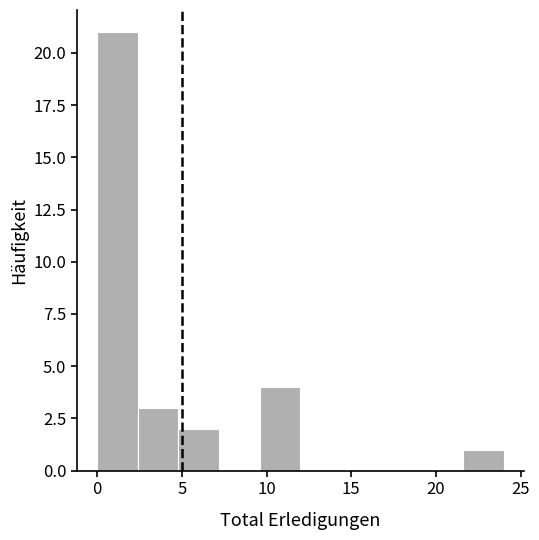

Over which range of the x-axis is the bar tallest?

0.0 to 2.4